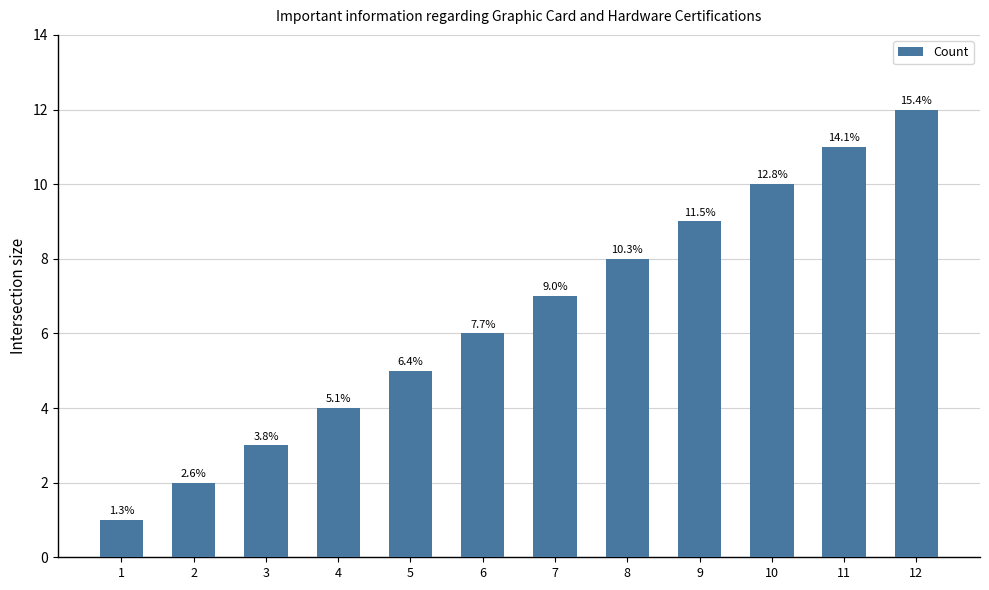

Does the chart contain any negative values?

No